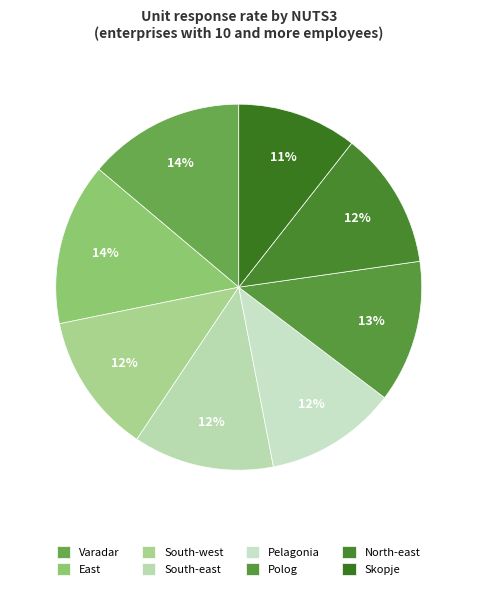

How many slices are in this pie chart?

8